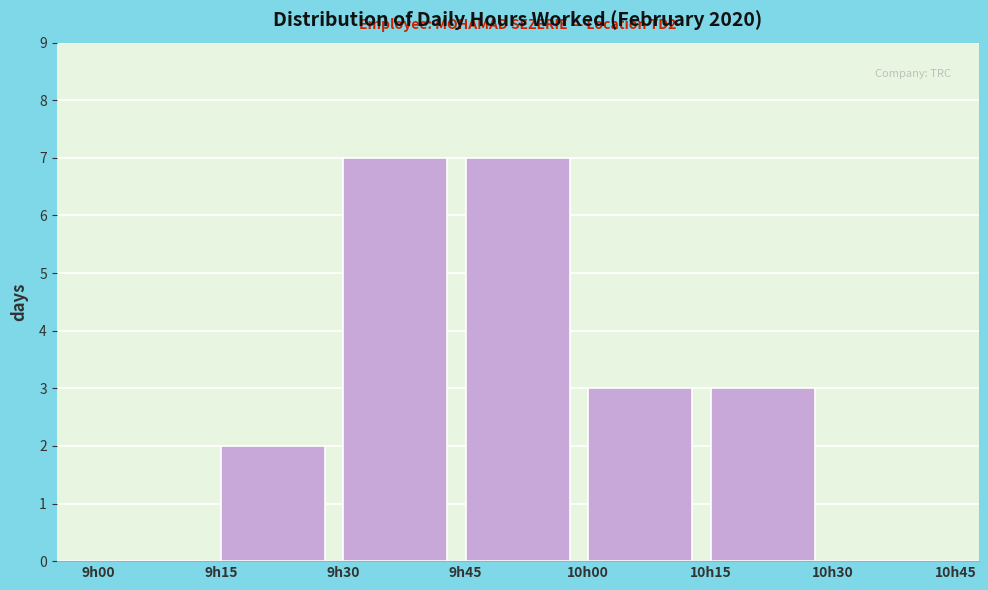

Reading right to left, transcribe all the data shown in this chart.

10h30=0	10h15=3	10h00=3	9h45=7	9h30=7	9h15=2	9h00=0